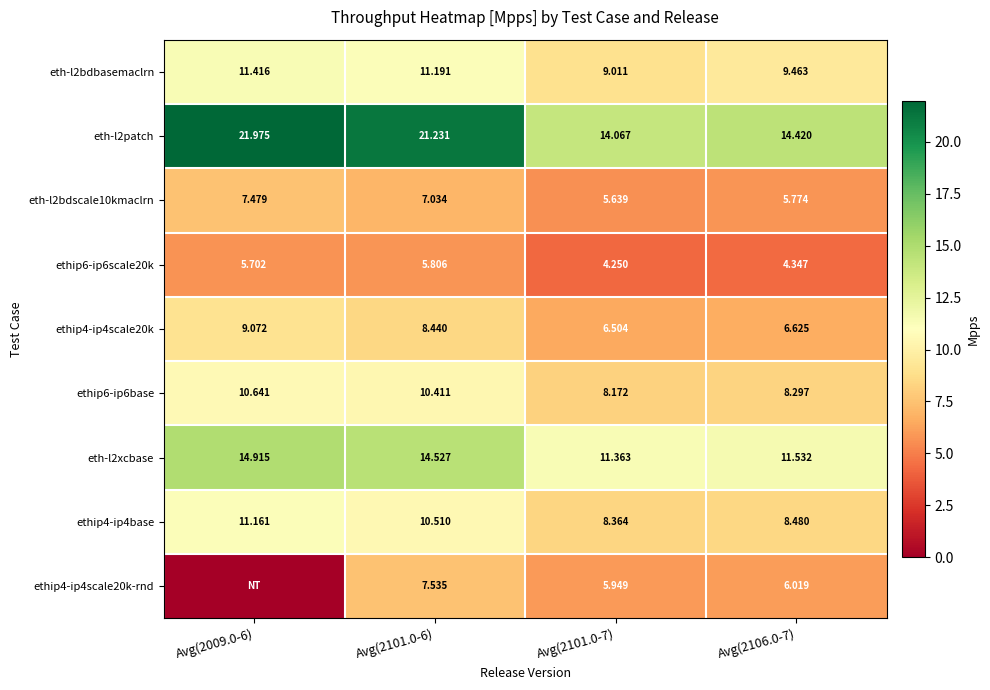

How many data points in eth-l2bdbasemaclrn are above 11?

2